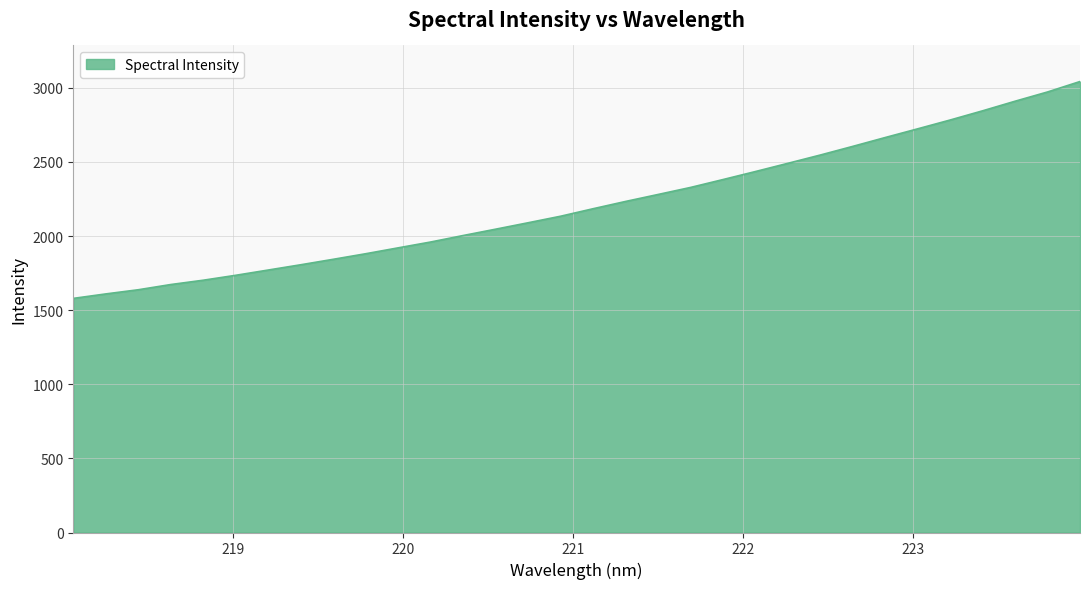

What is the smallest value displayed?

1579.1